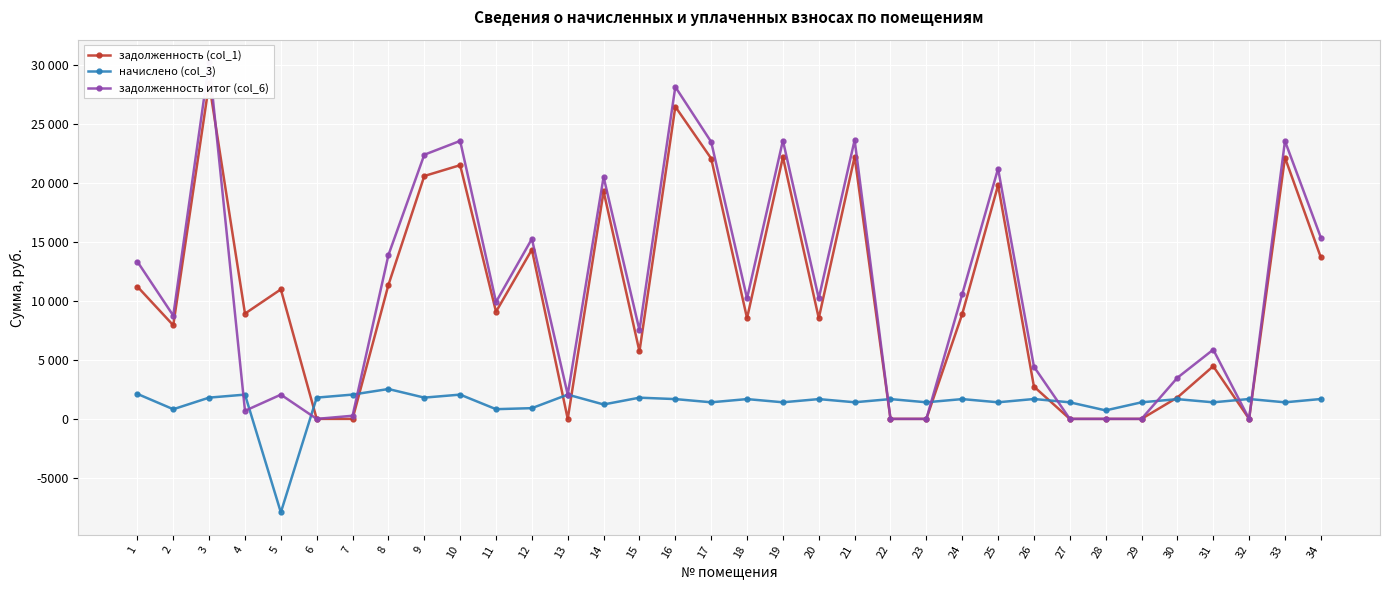

What is the difference between the second highest and minimum values in the задолженность итог (col_6) series?

28133.3